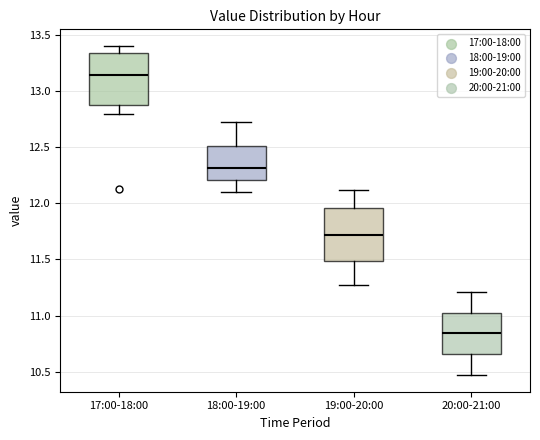

Reading left to right, transcribe this box plot: for each box, give where its median line is, the range the box spans, and where its two whiskers end, as read against the y-axis. The values are not printed on the chart, so give them approximately, as read against the axis.

17:00-18:00: median 13.15, box 12.85 to 13.35, whiskers 12.80 to 13.40
18:00-19:00: median 12.30, box 12.20 to 12.50, whiskers 12.10 to 12.70
19:00-20:00: median 11.70, box 11.50 to 11.95, whiskers 11.25 to 12.10
20:00-21:00: median 10.85, box 10.65 to 11.05, whiskers 10.45 to 11.20